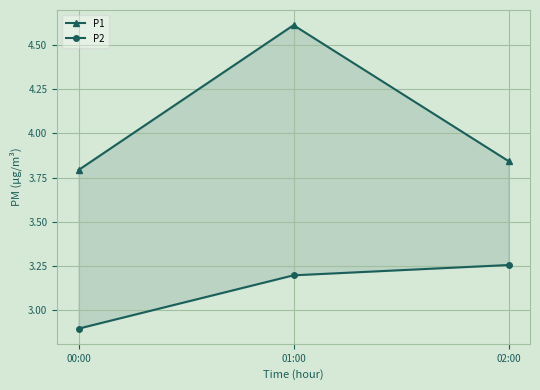

Is it true that P1 equals 2.0 at 02:00?

False